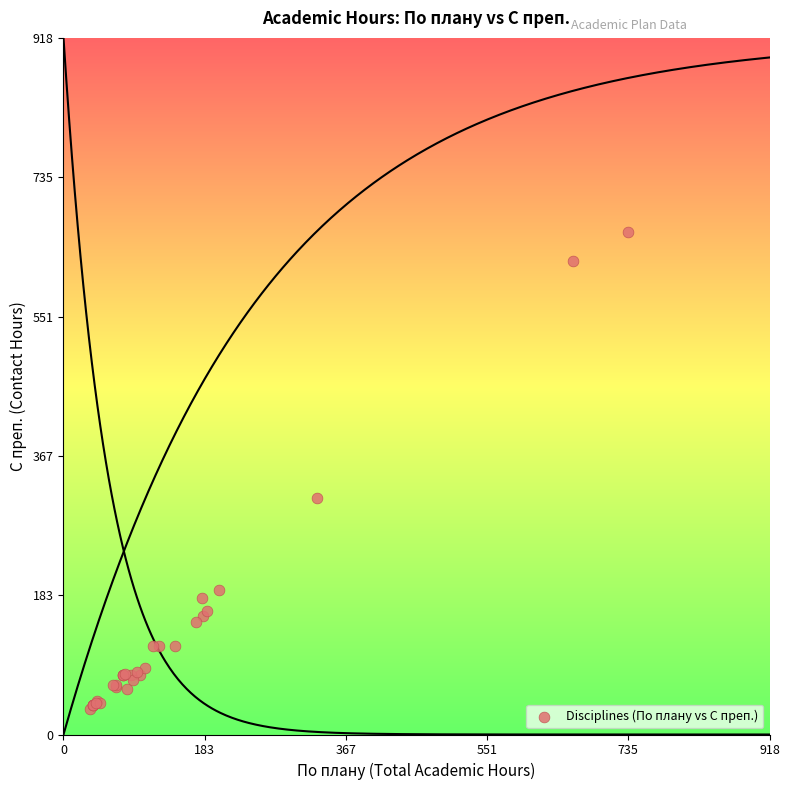

What Y value in the scatter plot is closest to 348?

312